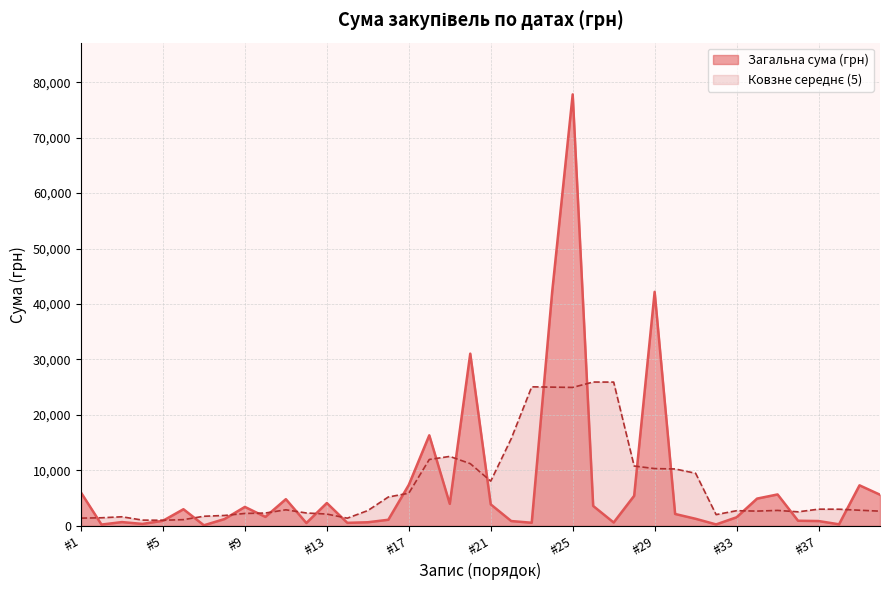

What is the total value across all series at #25?

102765.3